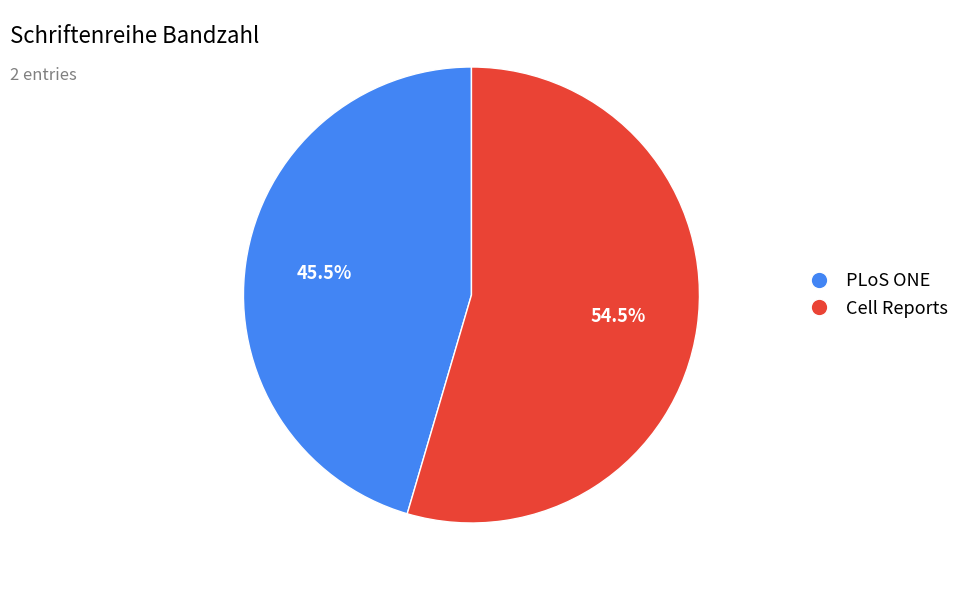

How much of the chart is everything except Cell Reports?

45.5%